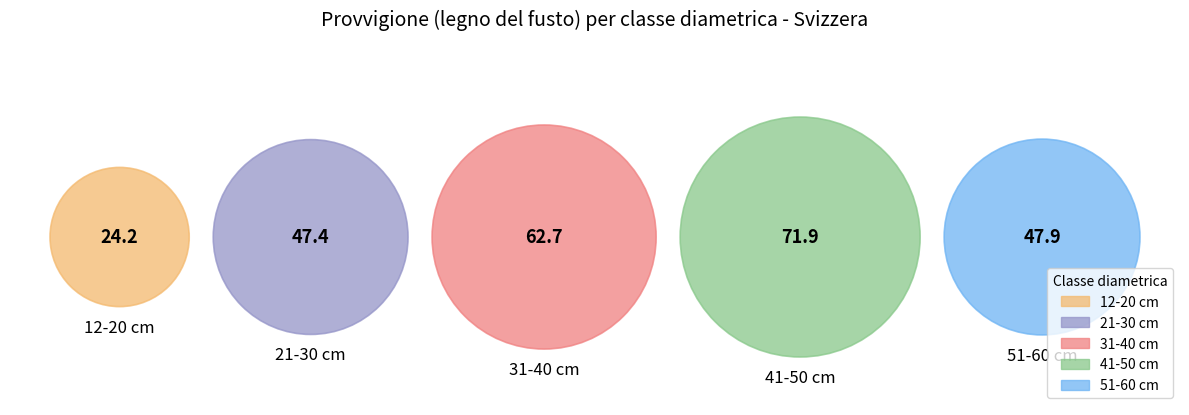

Does 51-60 cm represent more than half of the total?

No